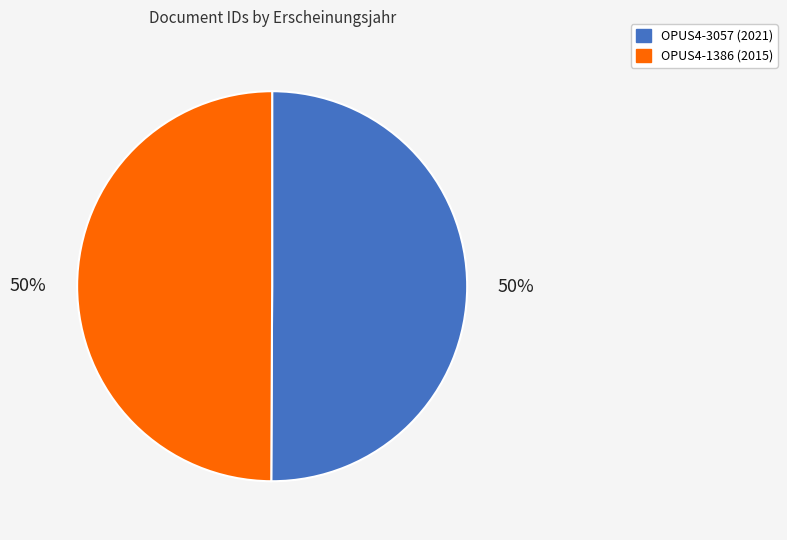

Combined, do OPUS4-3057 and OPUS4-1386 account for over 50%?

Yes